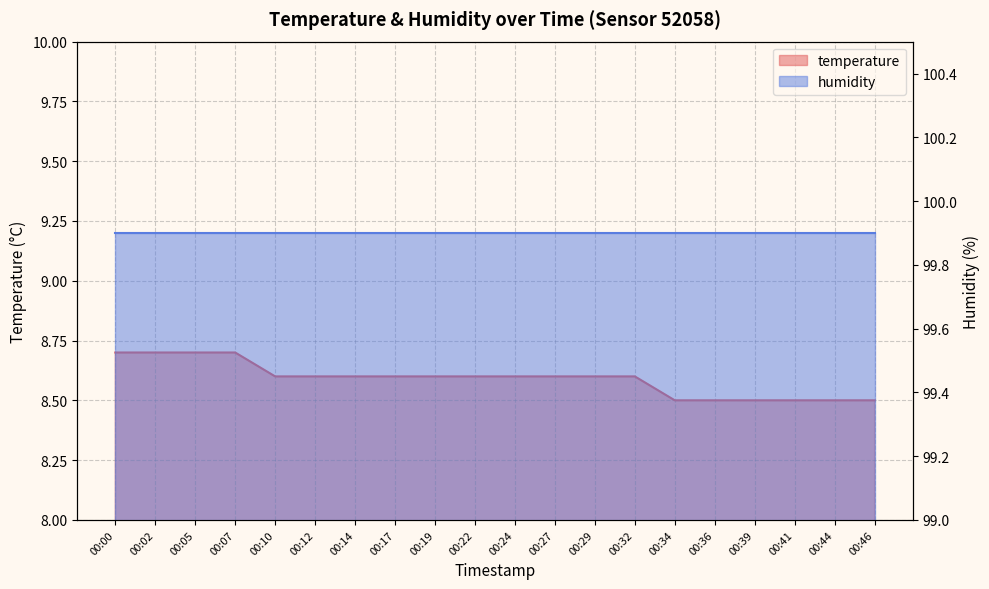

What is the sum of the values at 00:02 and 00:17?

17.3